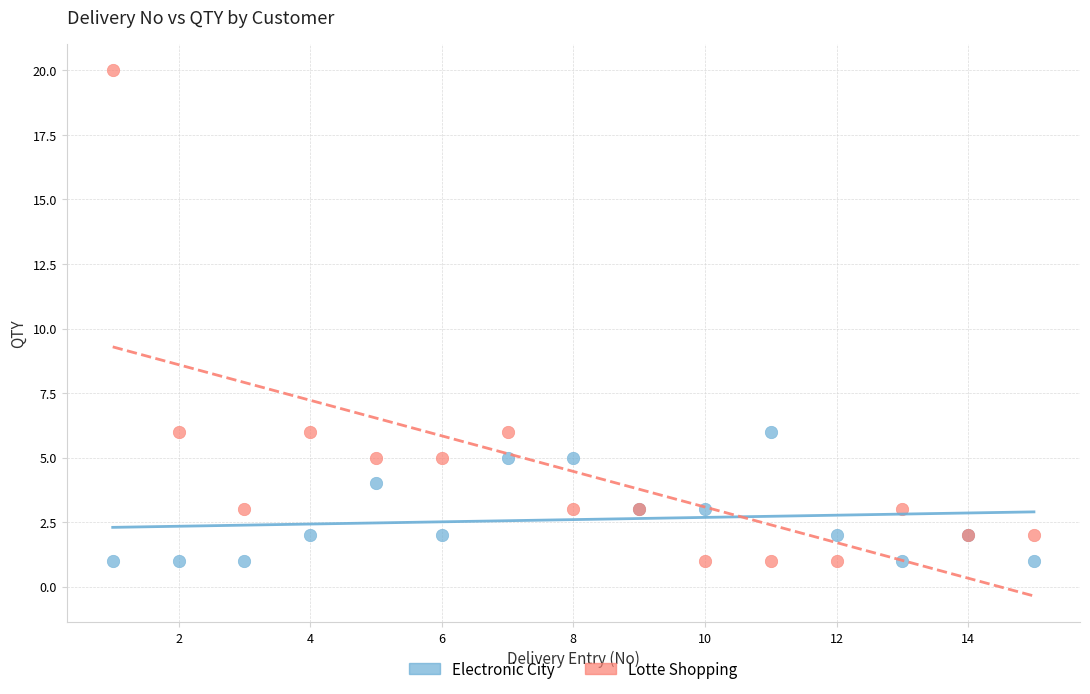

Which series reaches the maximum Y coordinate?

Lotte Shopping